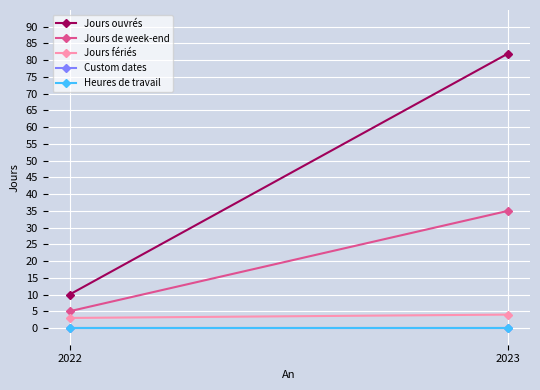

Which category has the lowest value in the Jours de week-end series?

2022